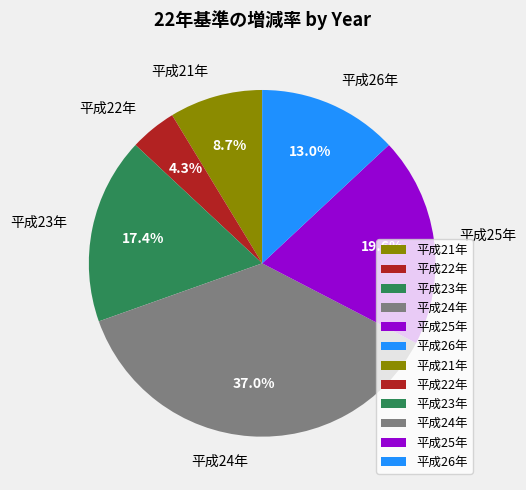

How many slices are in this pie chart?

6